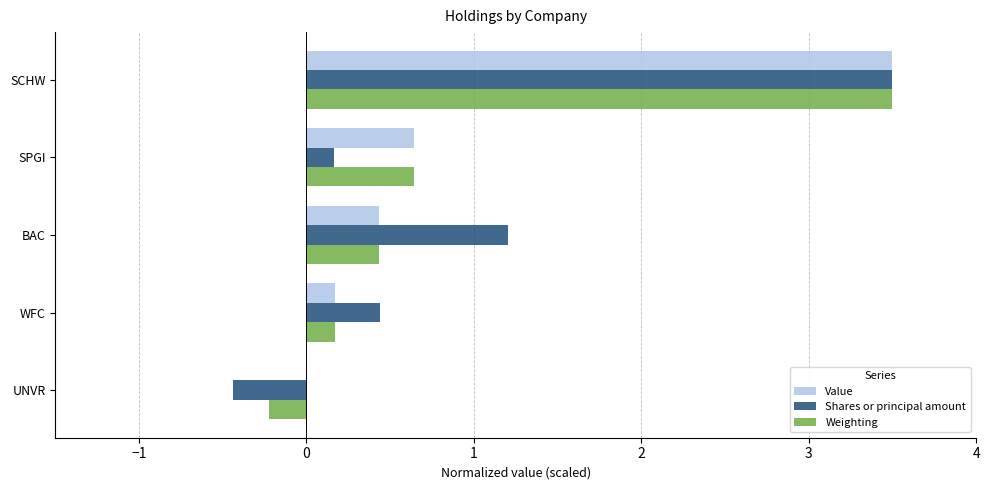

What is the sum of all Shares or principal amount values?

4.9